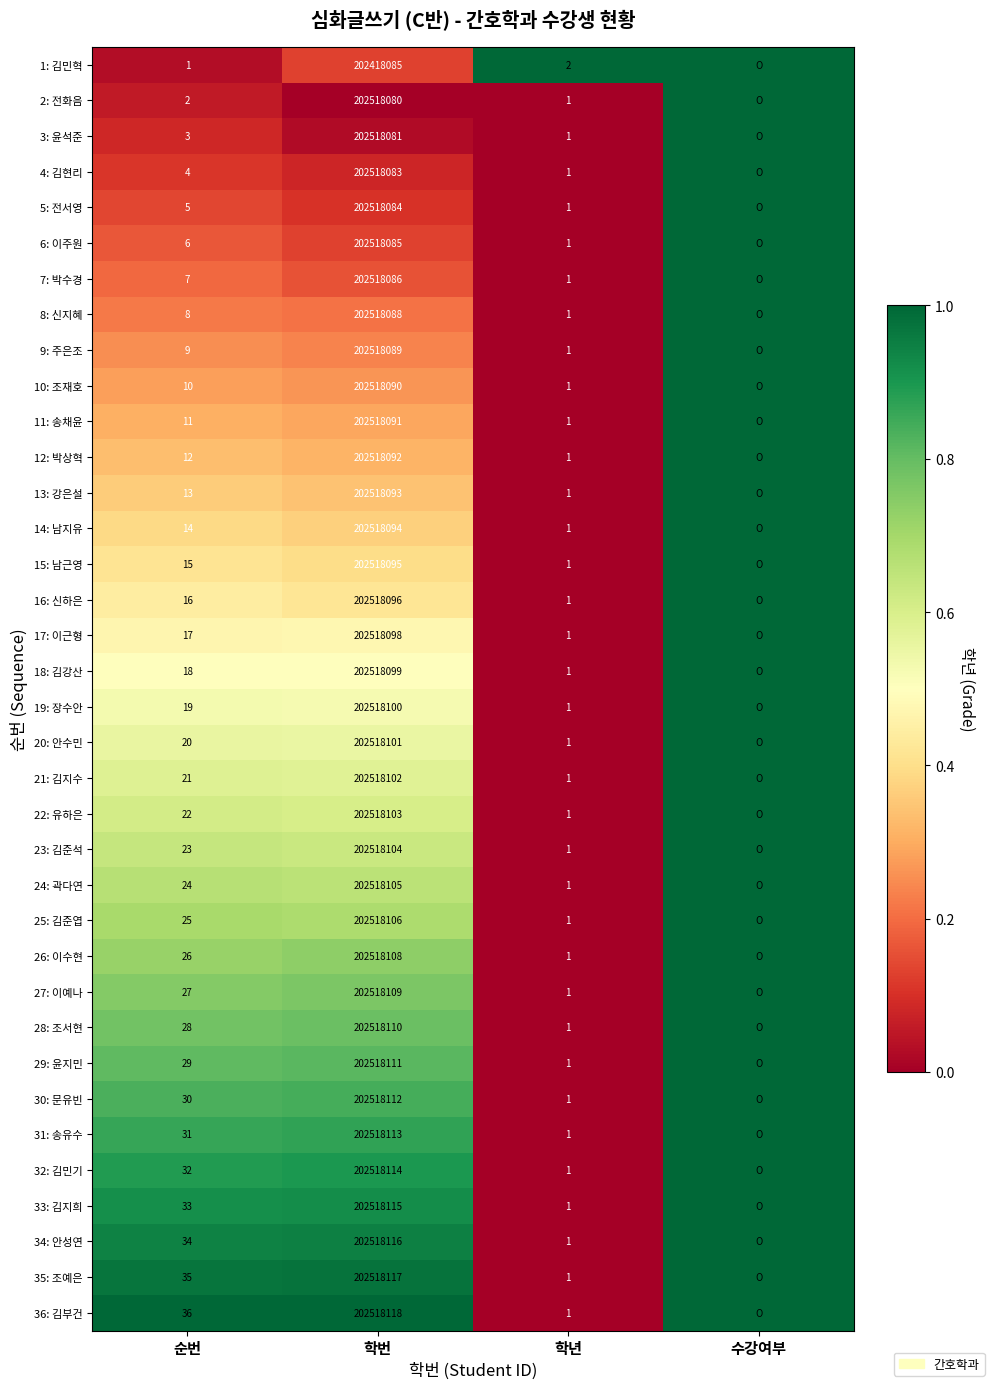

What is the difference between the 1: 김민혁 values at 순번 and 학번?

202418084